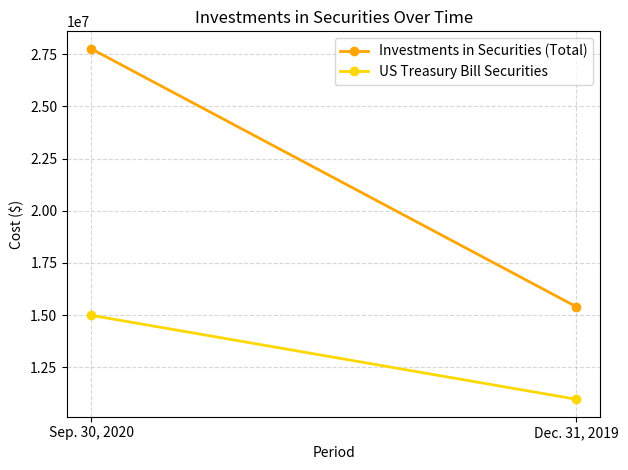

Between Sep. 30, 2020 and Dec. 31, 2019, which series saw the biggest shift?

Investments in Securities (Total)